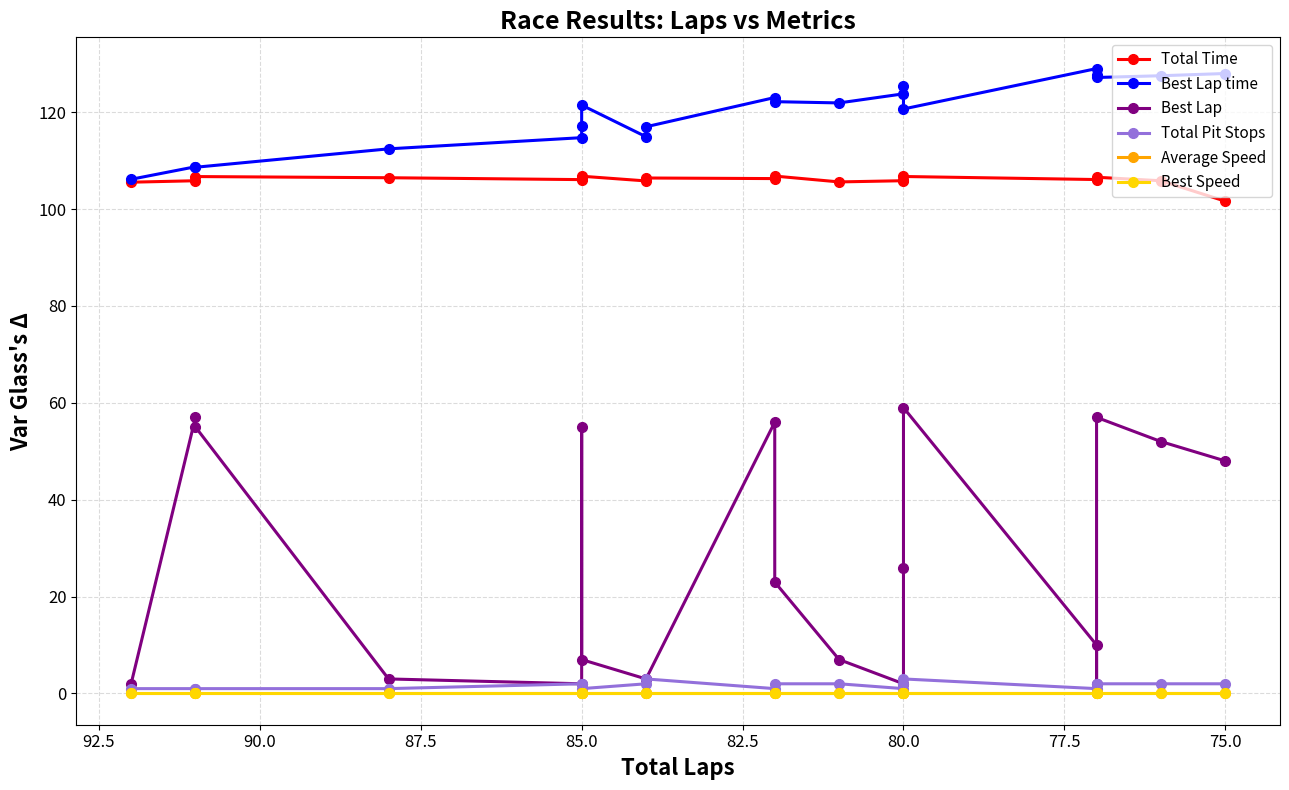

What is the value of the Total Pit Stops point at the 2nd from the left?

1.0